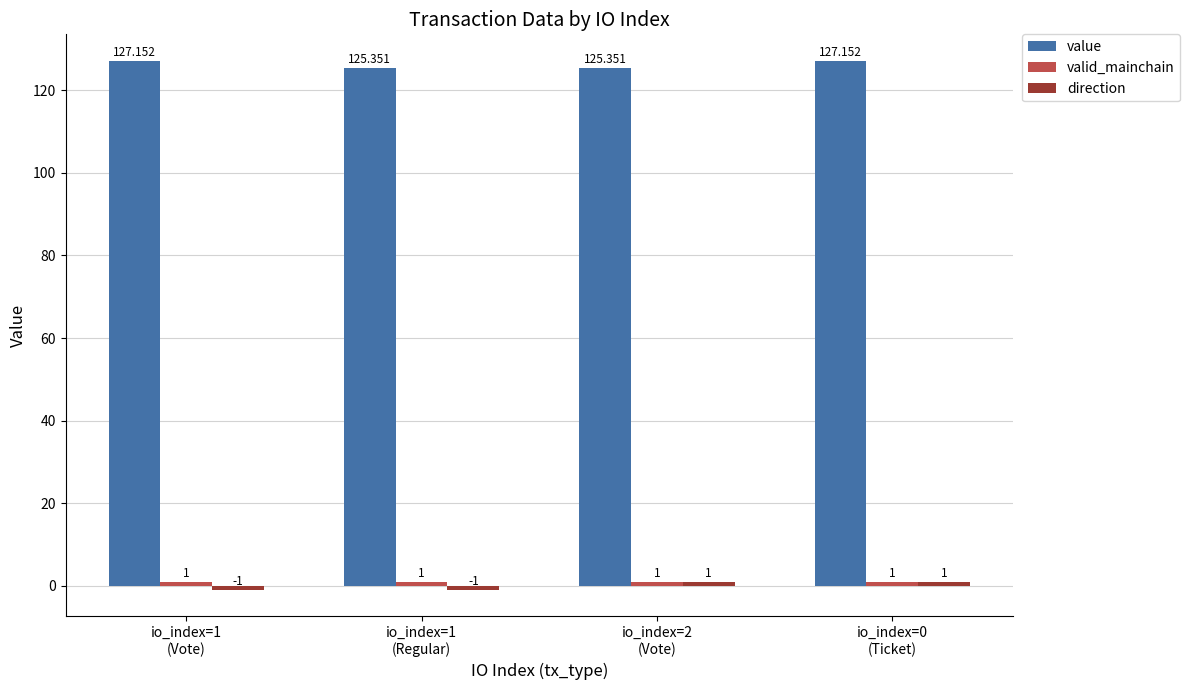

Which series has the largest total across all categories?

value